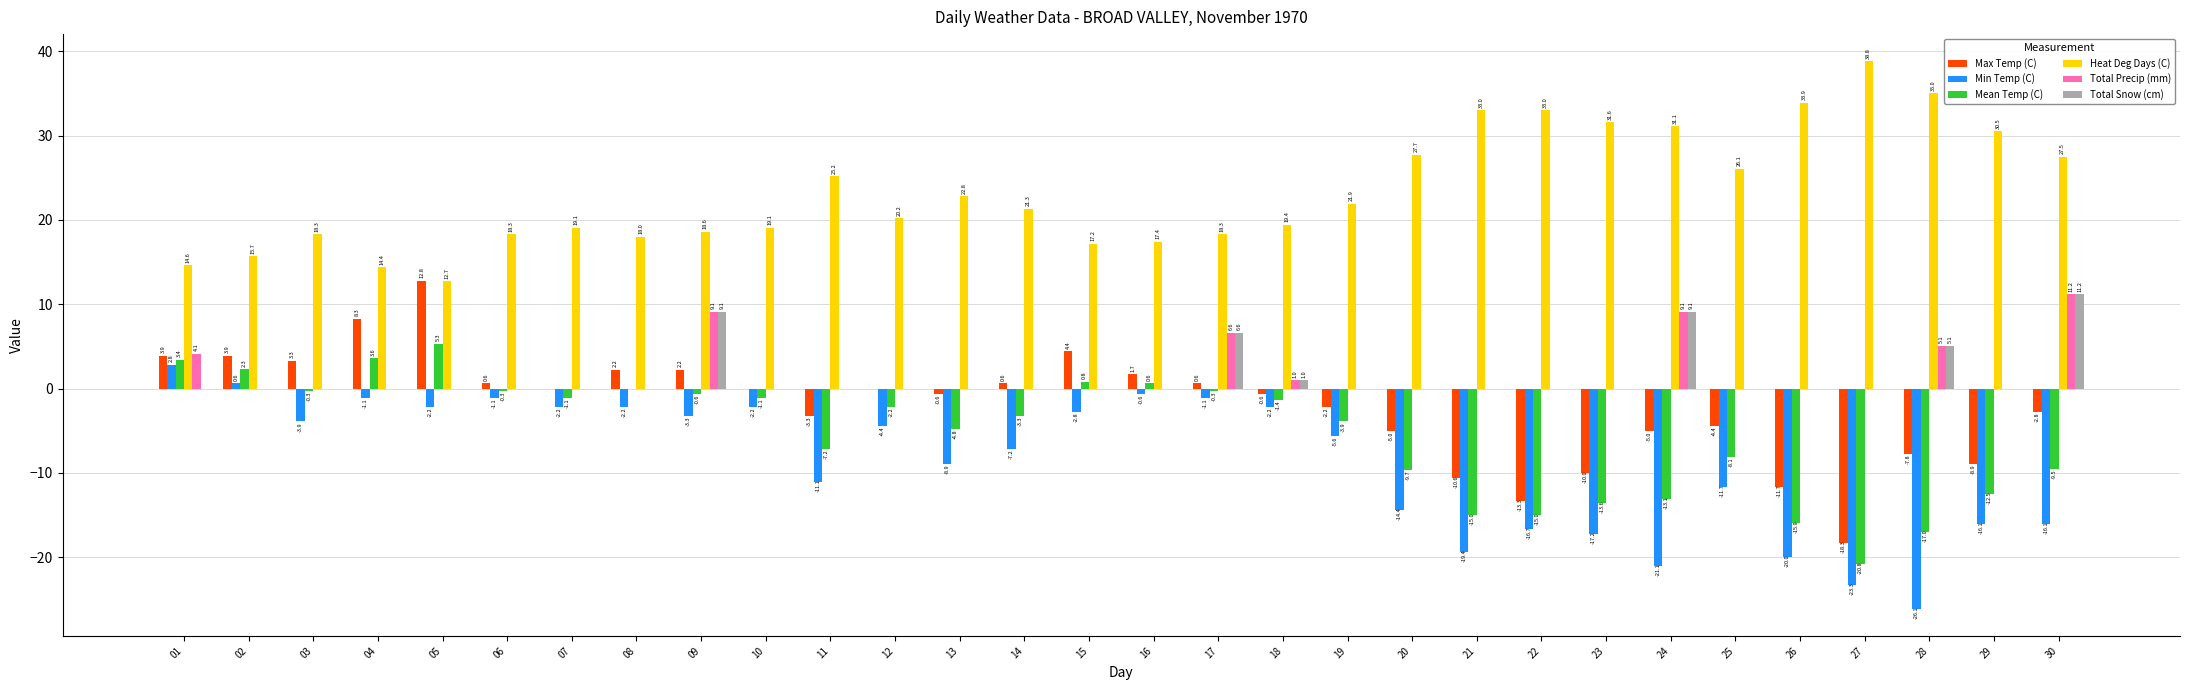

Which series changed the most between 02 and 27?

Min Temp (C)